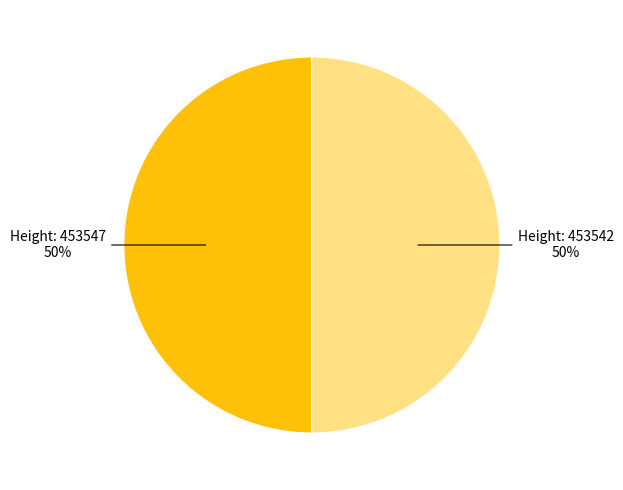

What is the largest slice in the pie chart?

453547